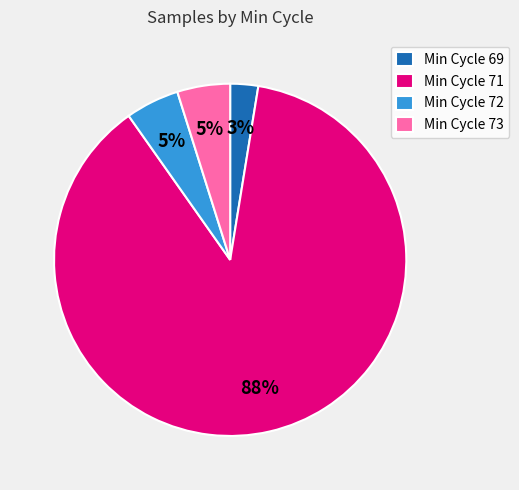

What percentage is the Min Cycle 72 slice, to the nearest percent?

5%